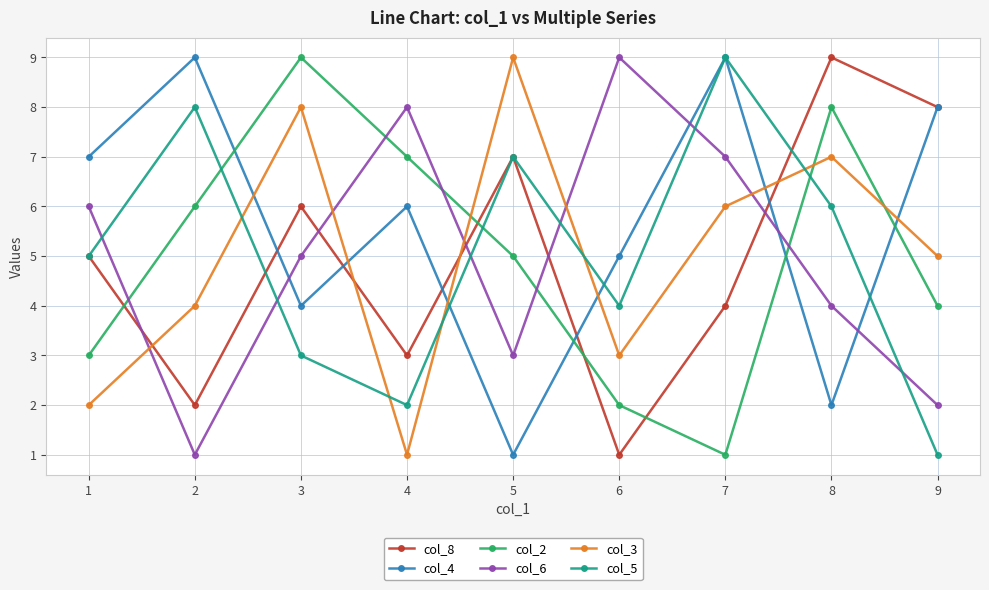

What is the value of the col_2 point at the 6th from the left?

2